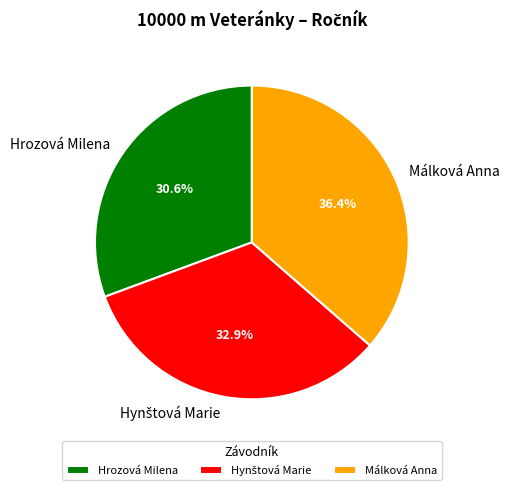

Is there any slice that represents more than half of the pie?

No